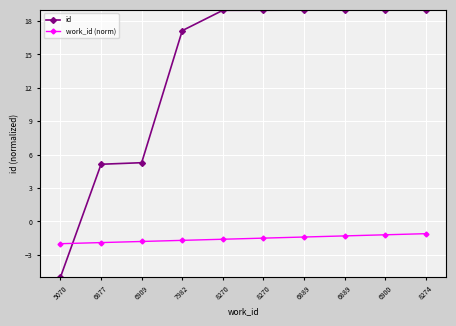

At how many categories does at least one series exceed 16?

7